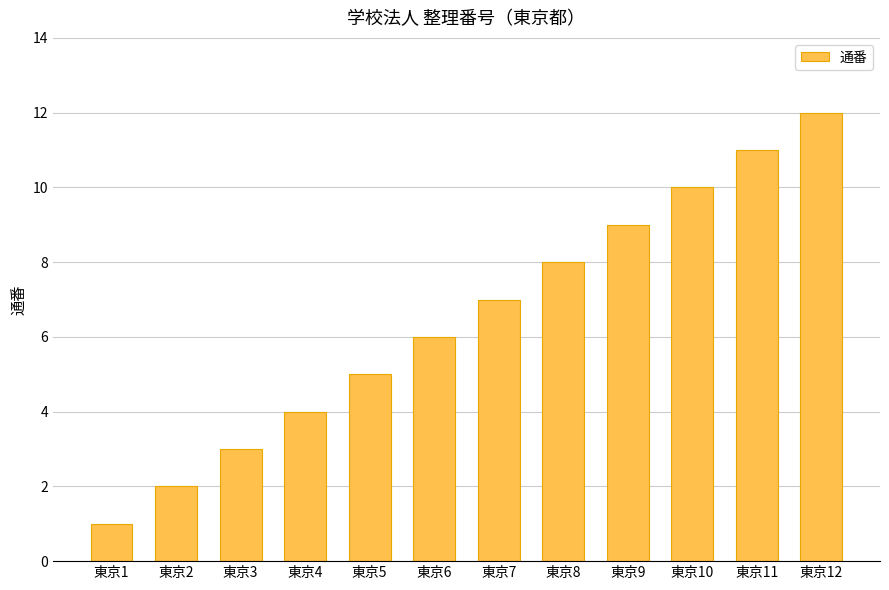

How many data points are less than 7?

6